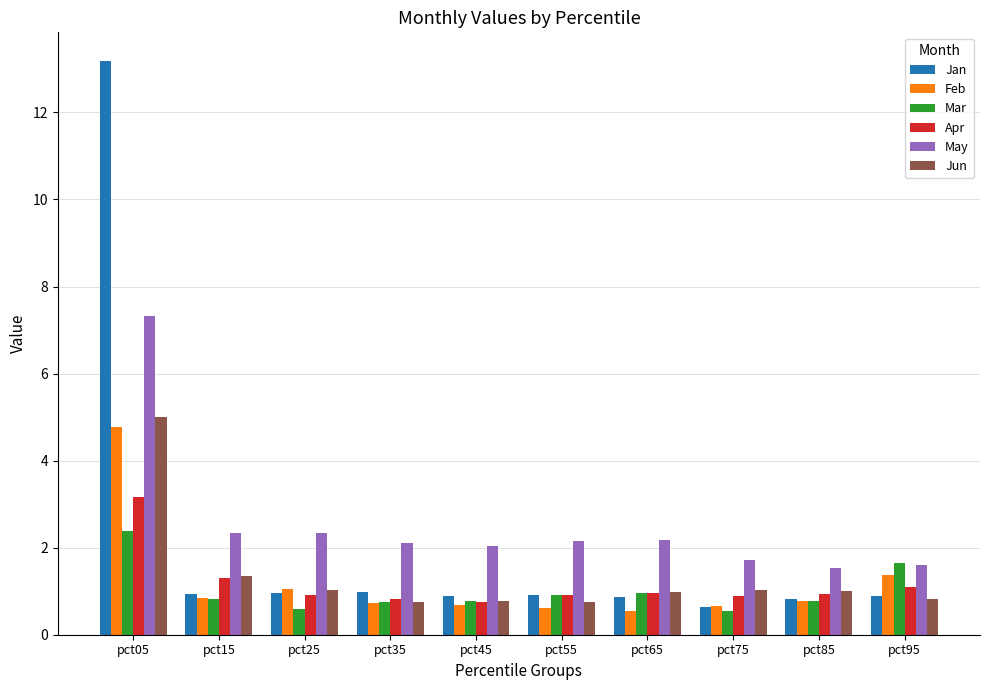

What are all the series names shown in the legend?

Jan, Feb, Mar, Apr, May, Jun